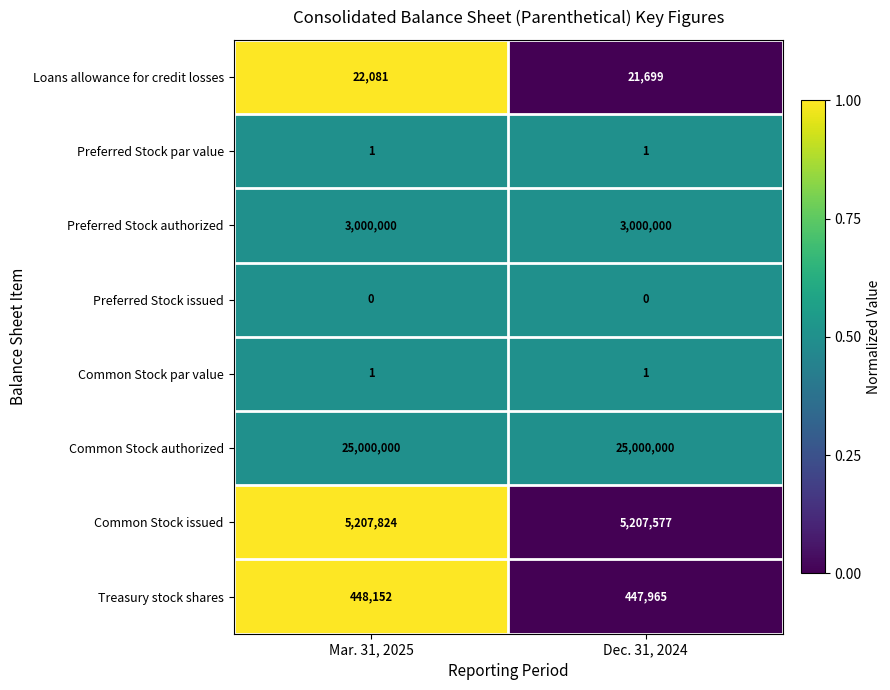

Reading left to right, extract all data points from this chart.

Loans allowance for credit losses: 22081	21699
Preferred Stock par value: 1	1
Preferred Stock authorized: 3000000	3000000
Preferred Stock issued: 0	0
Common Stock par value: 1	1
Common Stock authorized: 25000000	25000000
Common Stock issued: 5207824	5207577
Treasury stock shares: 448152	447965